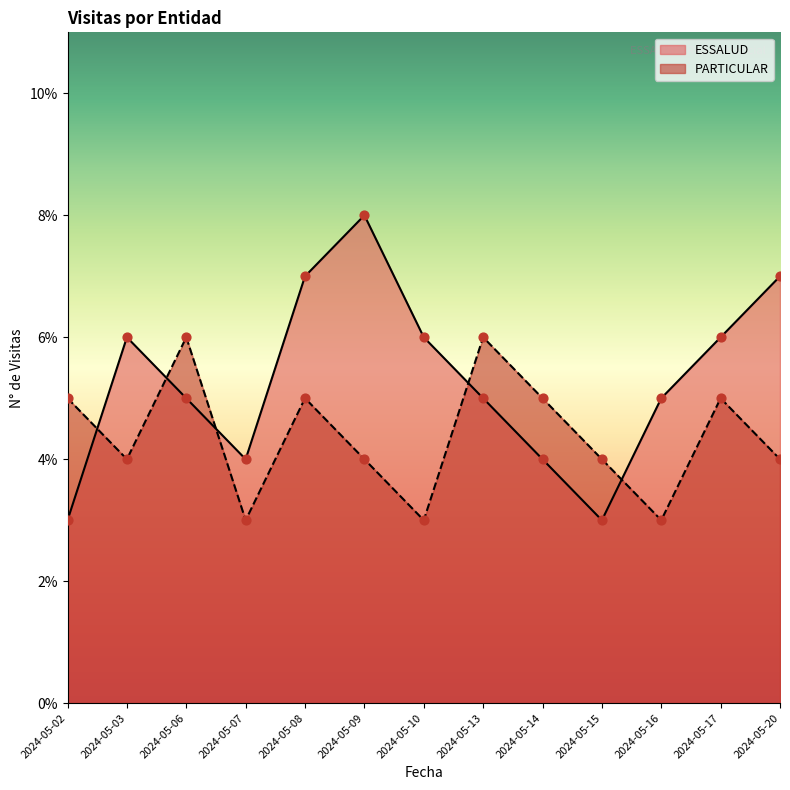

What are all the series names shown in the legend?

ESSALUD, PARTICULAR